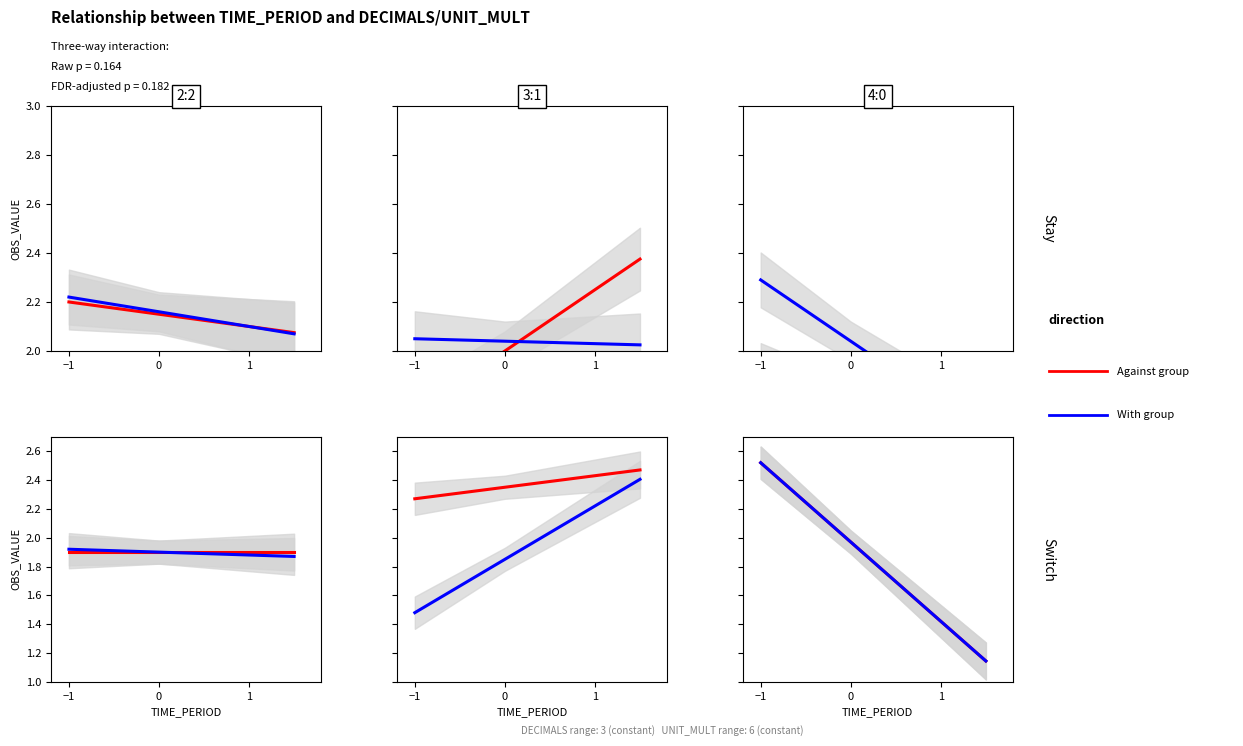

What is the label of the 2nd point from the right?

−1